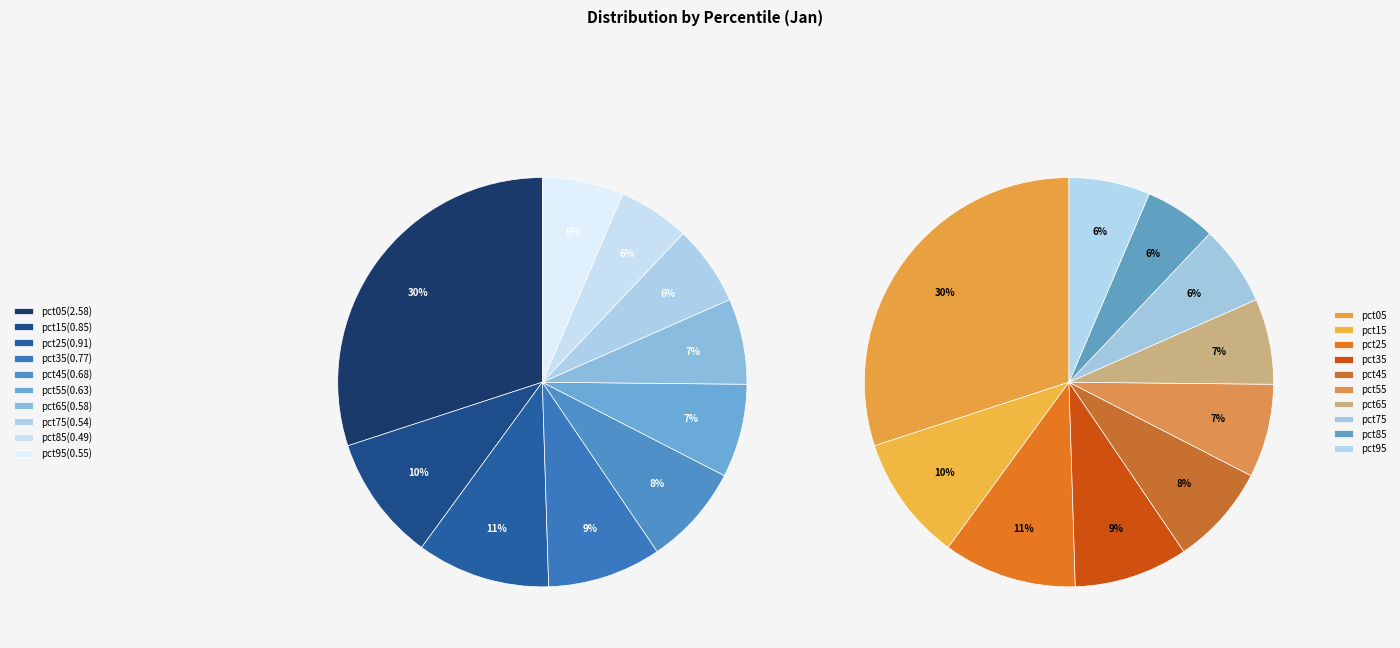

Rank the categories by value from lowest to highest.

pct85, pct75, pct95, pct65, pct55, pct45, pct35, pct15, pct25, pct05